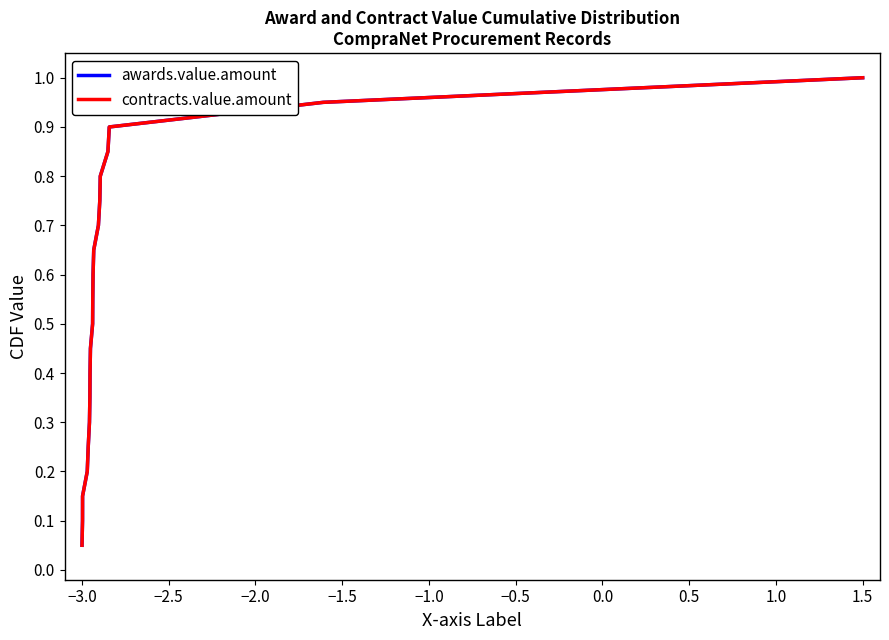

Does the chart display data point markers on the line(s)?

No